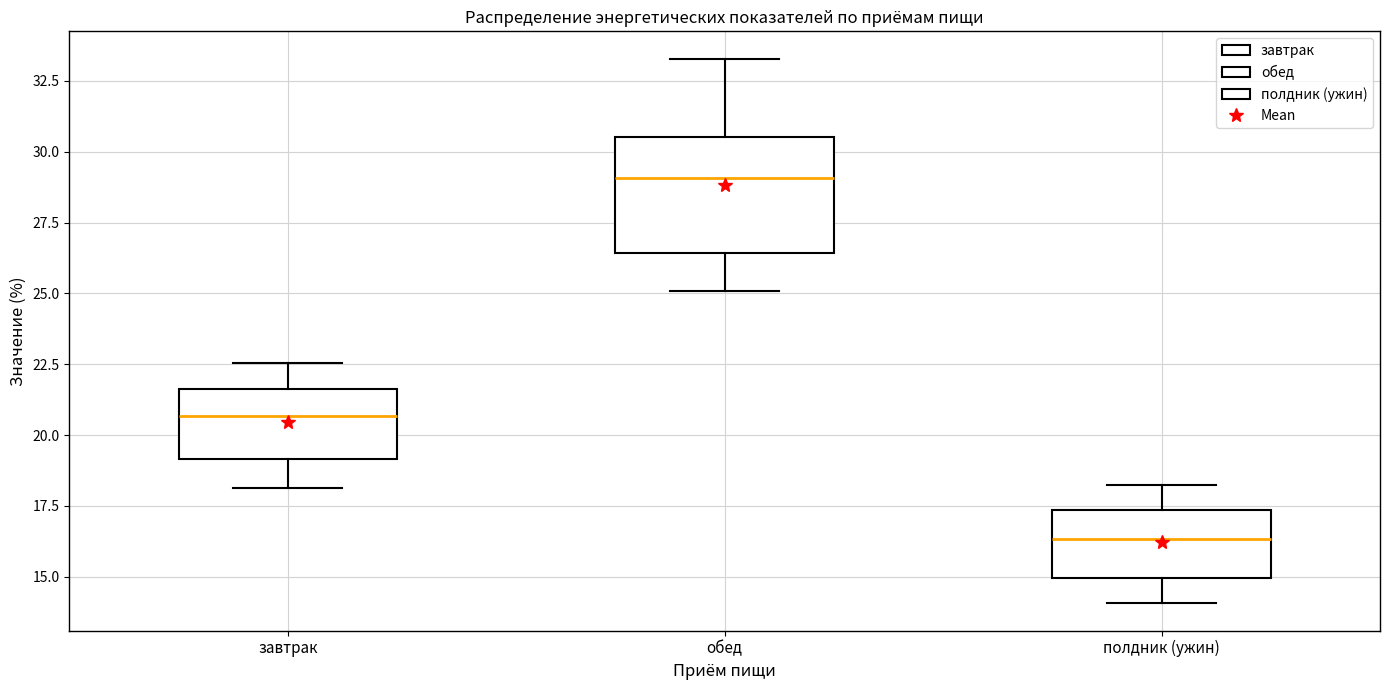

Where is the upper edge of the box for завтрак on the y-axis? The values are not printed on the chart, so give them approximately, as read against the axis.

21.5